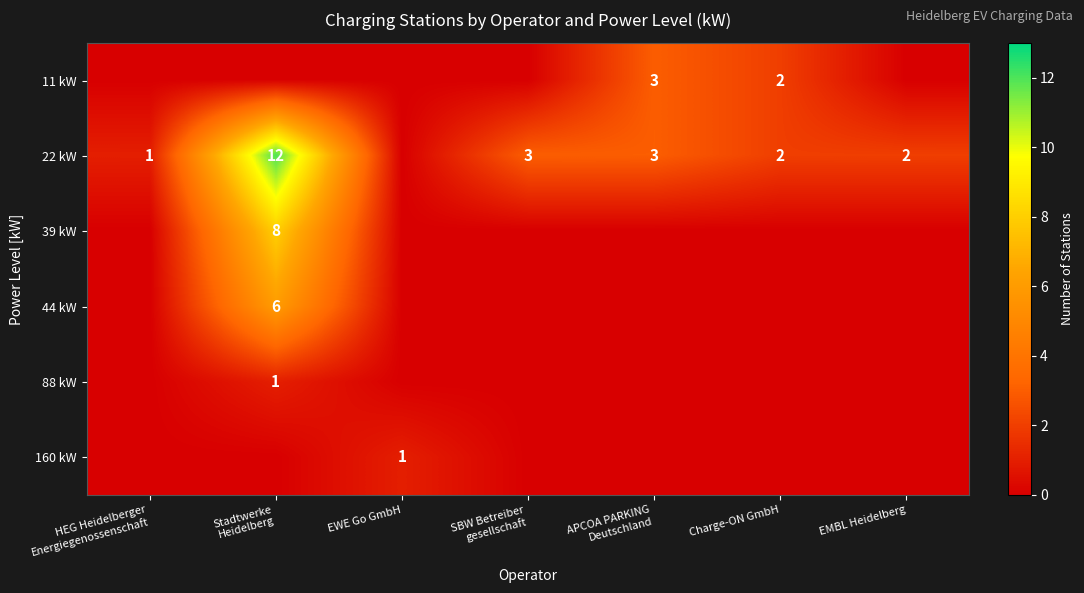

What is the sum of all 39 kW values?

8